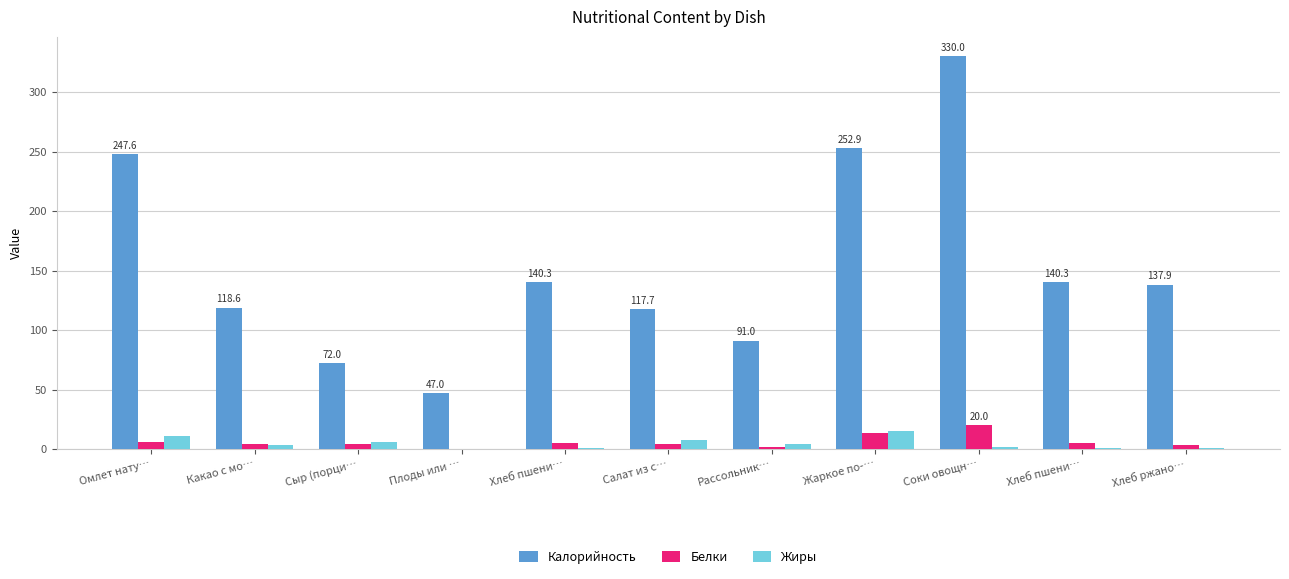

Rank the series at Соки овощн… from lowest to highest value.

Жиры, Белки, Калорийность